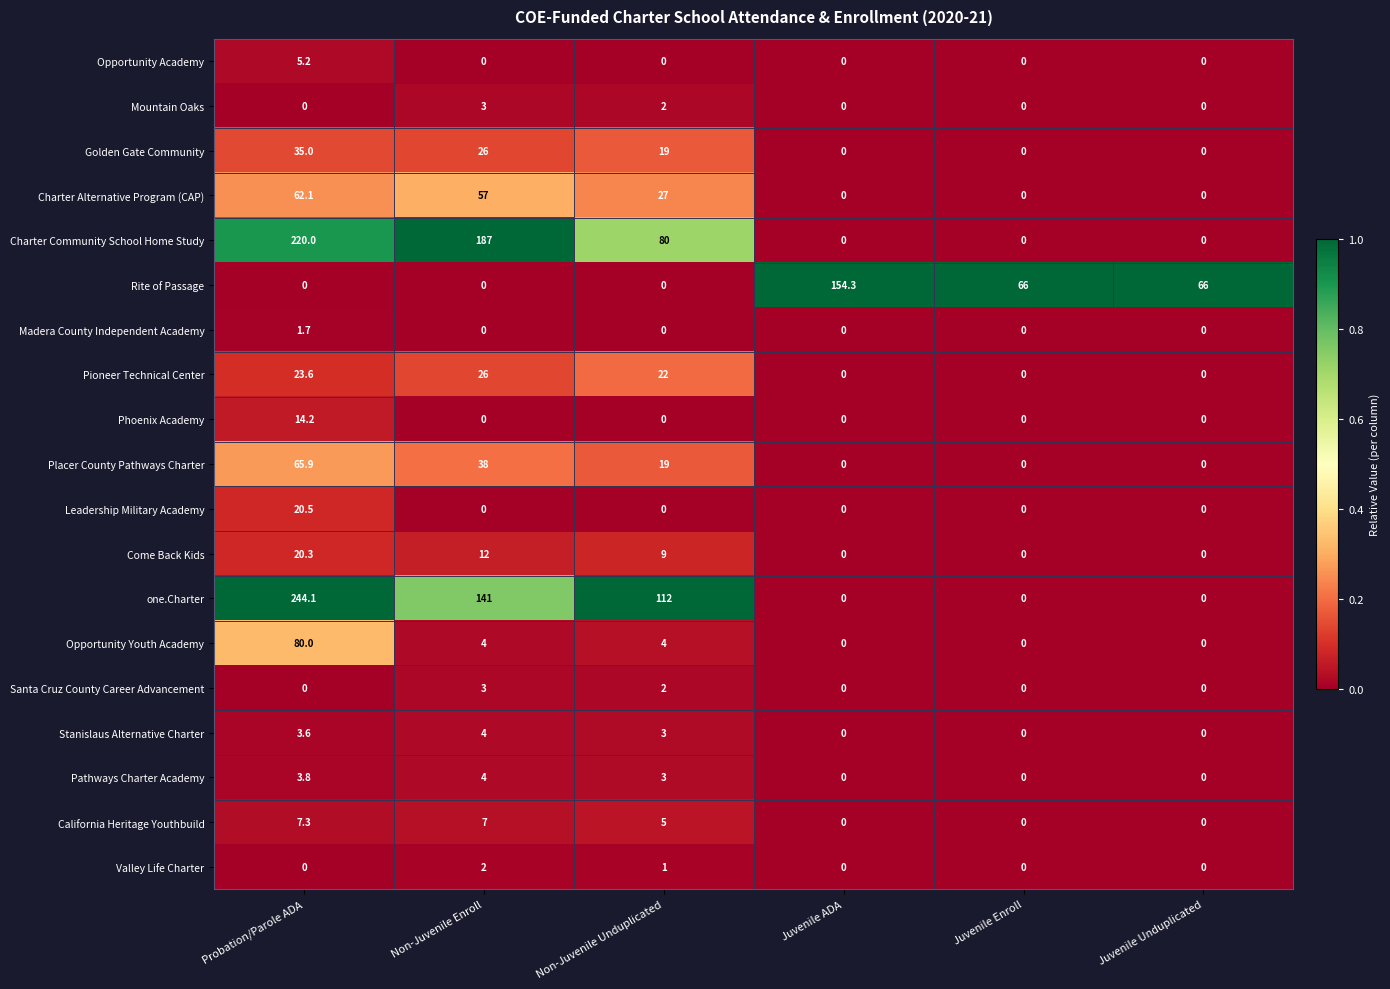

Between Non-Juvenile Unduplicated and Juvenile ADA, which series saw the biggest shift?

Rite of Passage